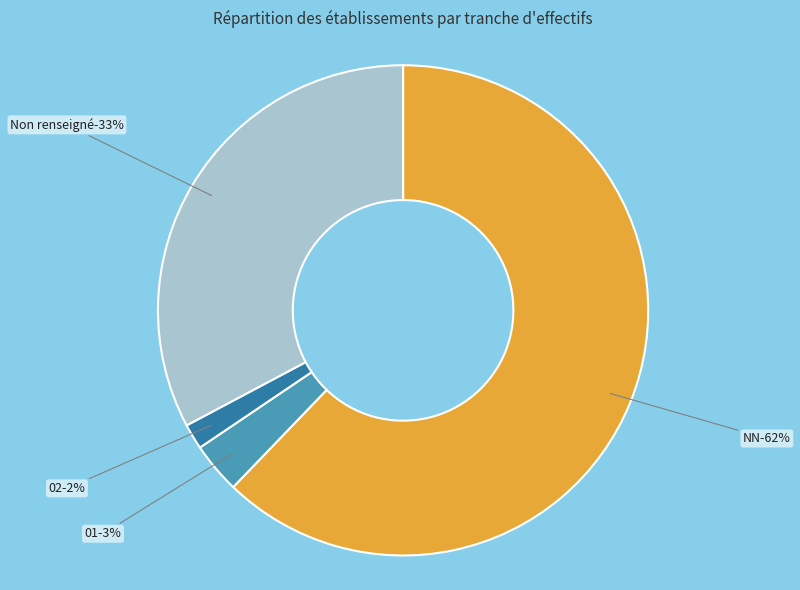

To the nearest percent, what percentage of the pie is ?

33%